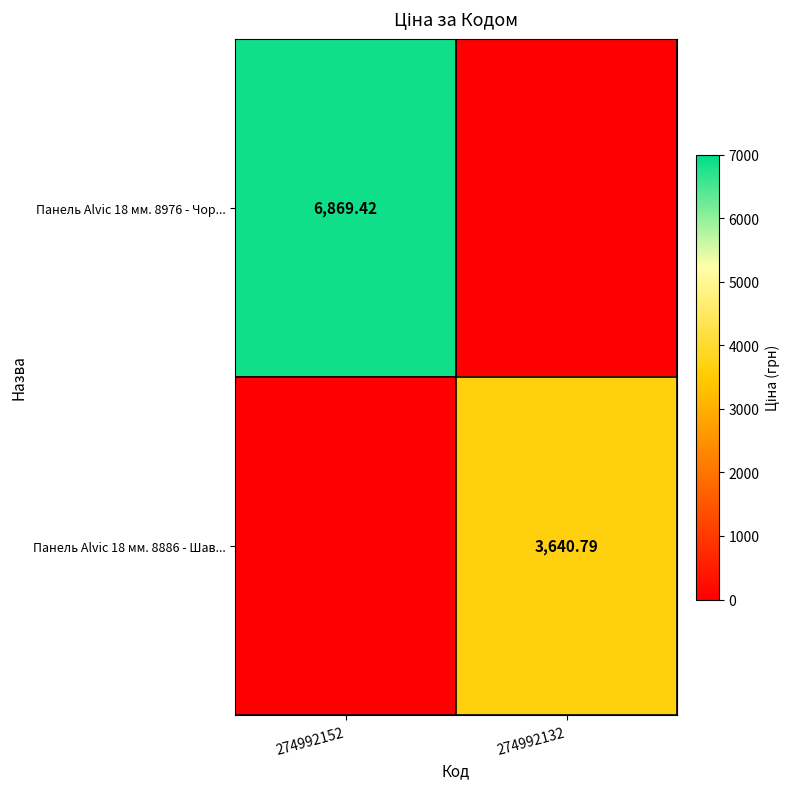

What is the greatest value displayed?

6869.4